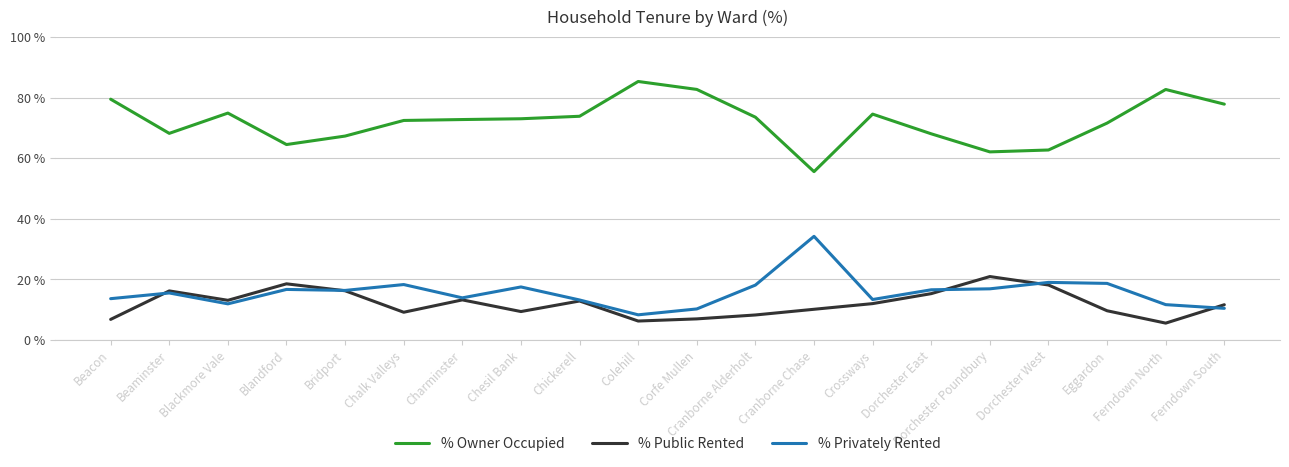

True or false: % Public Rented has a value of 16.9 at Chesil Bank.

False